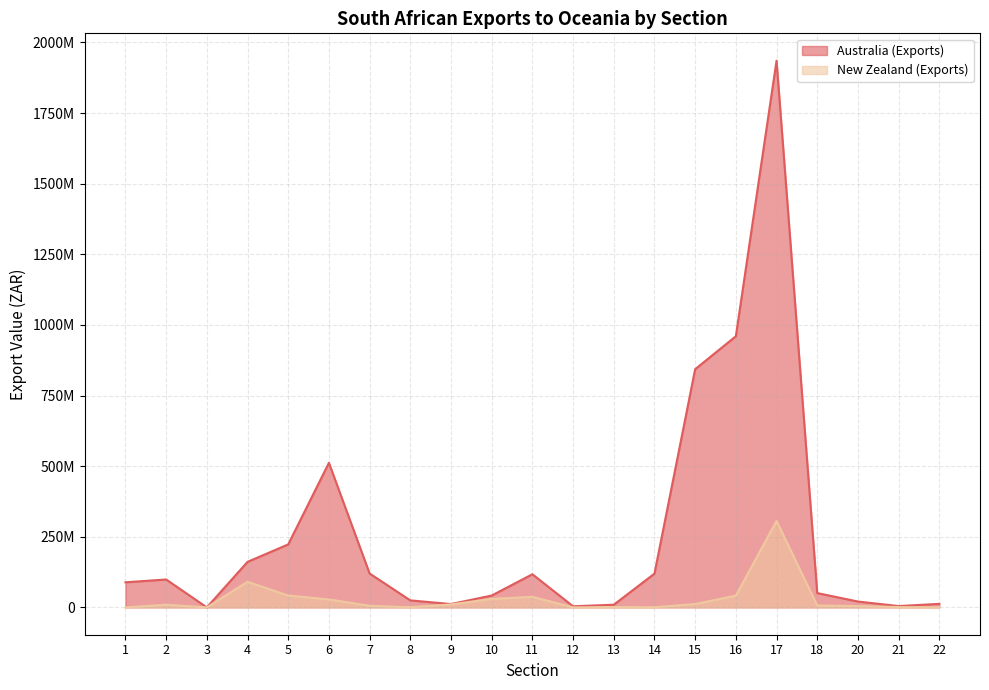

What is the average value of the Australia (Exports) series?

255195533